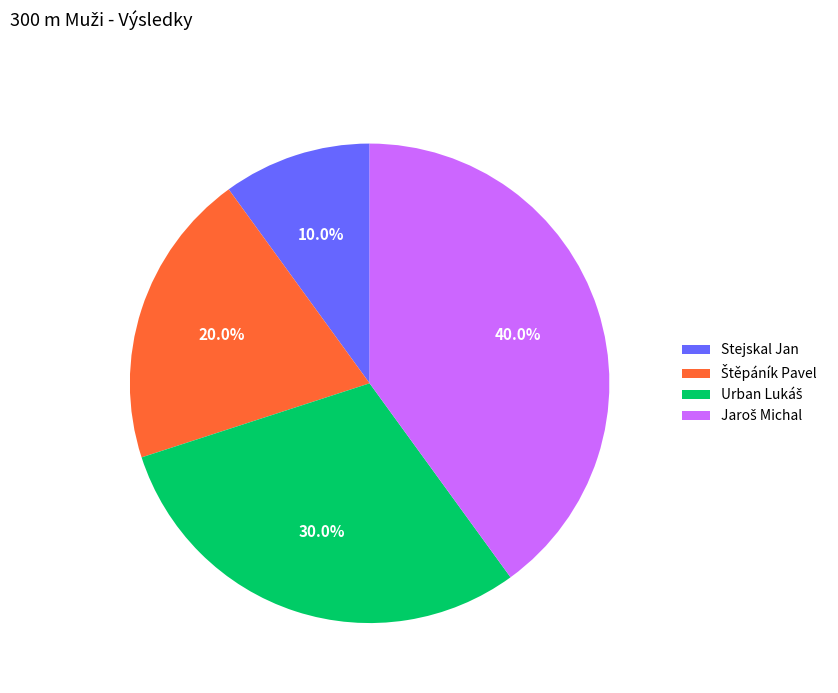

Is Stejskal Jan the majority of the pie?

No